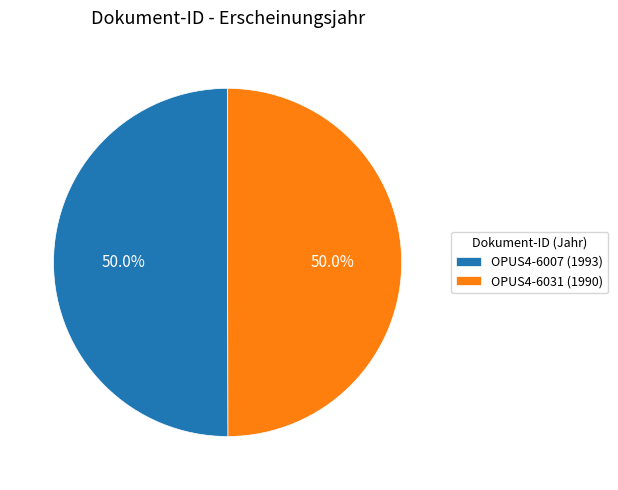

What percentage is the OPUS4-6007 slice, to the nearest percent?

50%